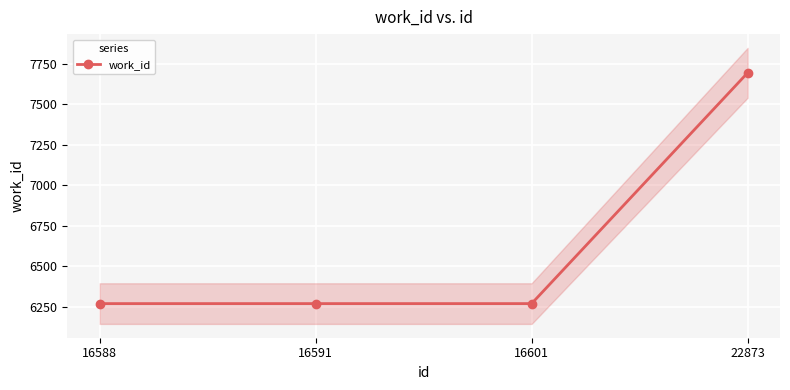

List the labels in order of value, largest first.

22873, 16588, 16591, 16601